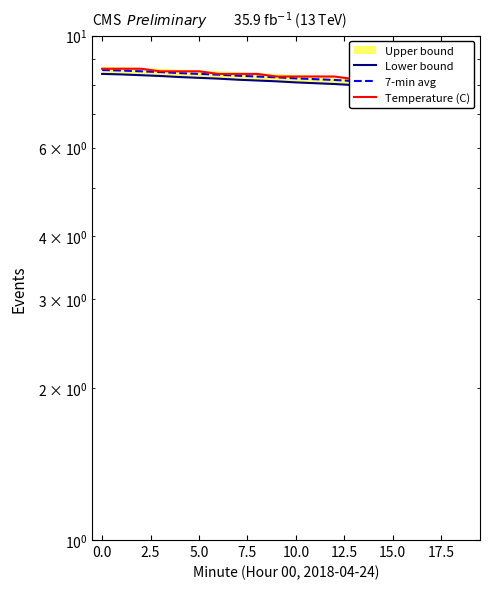

What is the maximum value shown in the chart?

8.6